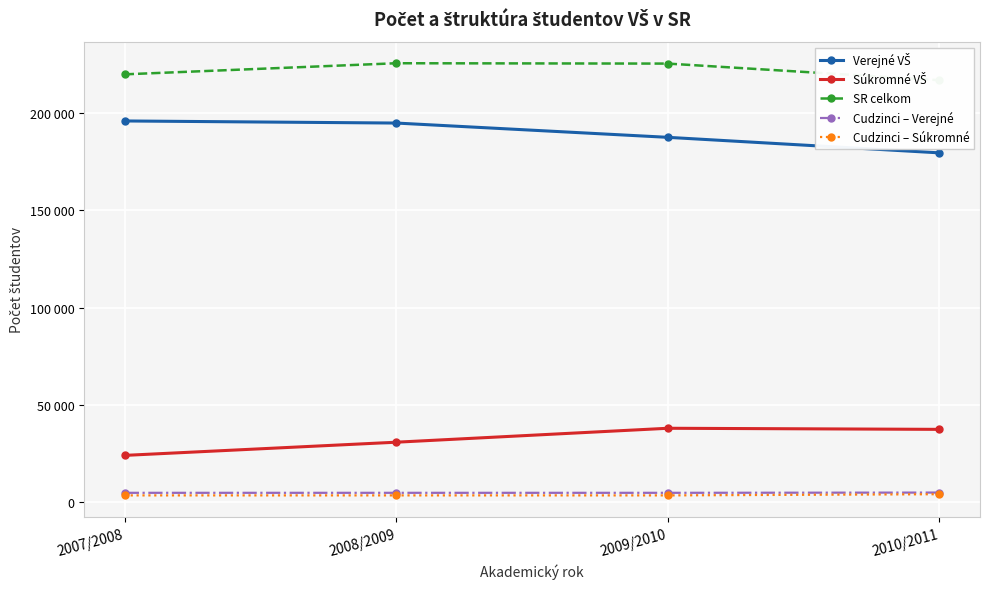

Is this an area chart (filled region under the line)?

No